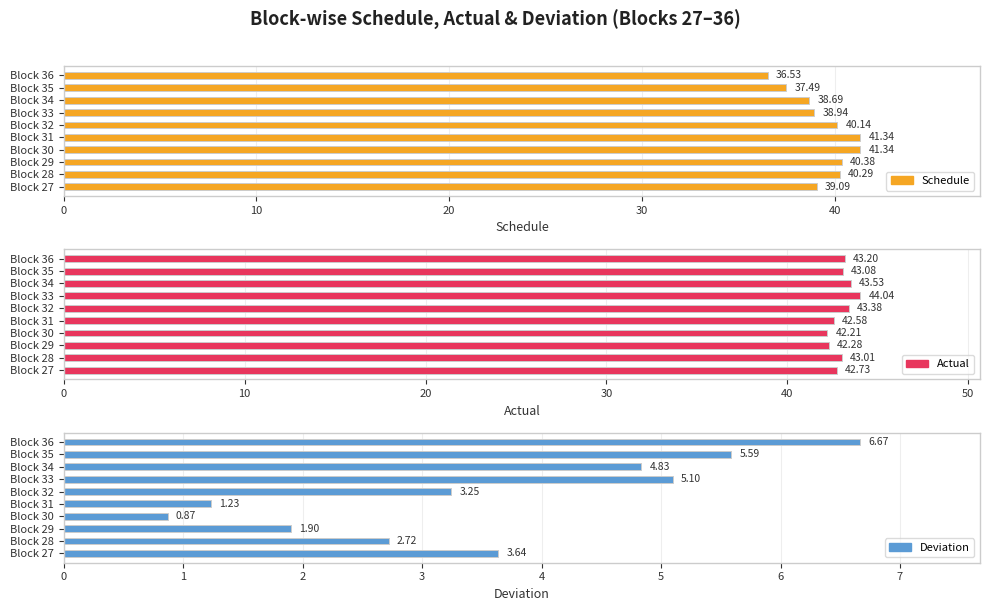

What is the maximum value for Deviation?

6.7